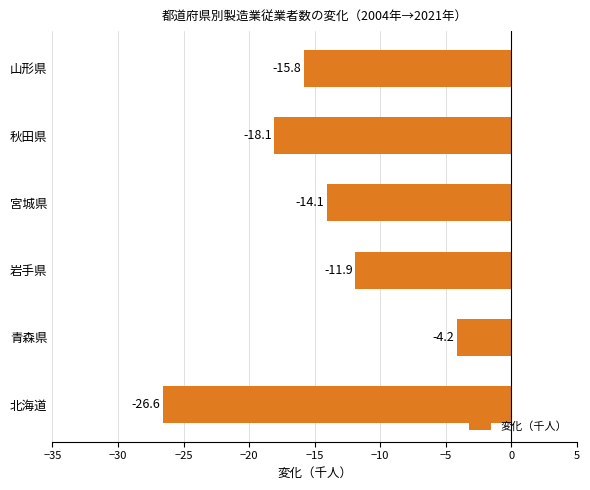

Reading bottom to top, transcribe all the data shown in this chart.

北海道=-26.6	青森県=-4.2	岩手県=-11.9	宮城県=-14.1	秋田県=-18.1	山形県=-15.8